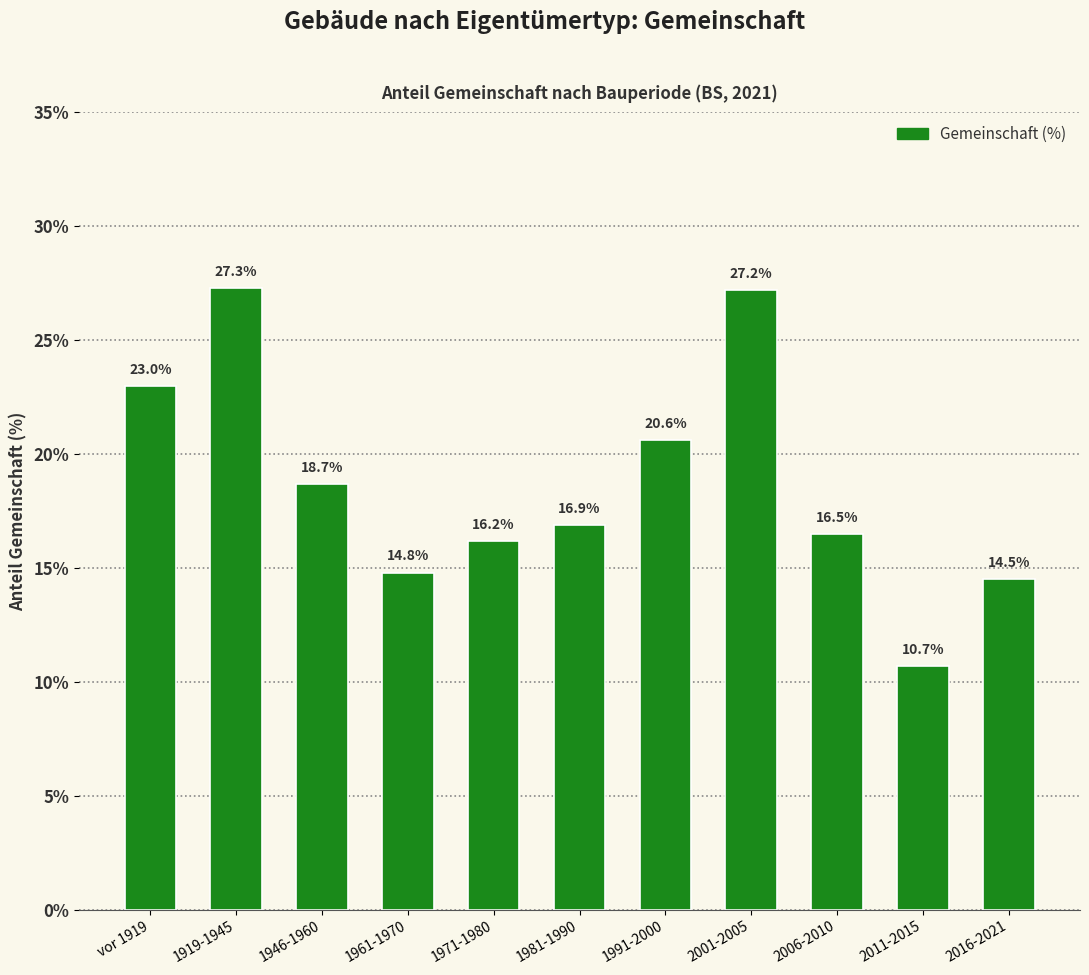

Reading right to left, transcribe all the data shown in this chart.

2016-2021=14.5	2011-2015=10.7	2006-2010=16.5	2001-2005=27.2	1991-2000=20.6	1981-1990=16.9	1971-1980=16.2	1961-1970=14.8	1946-1960=18.7	1919-1945=27.3	vor 1919=23.0